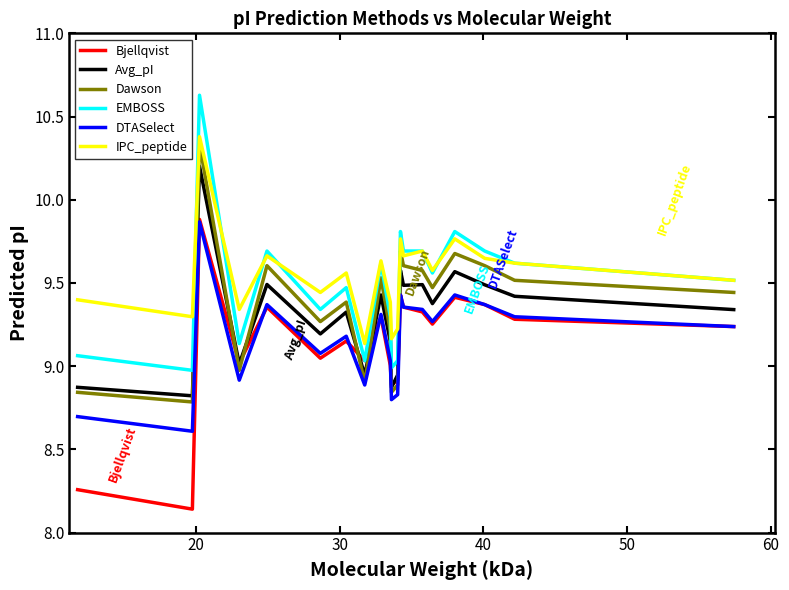

What is the greatest value displayed?

10.6